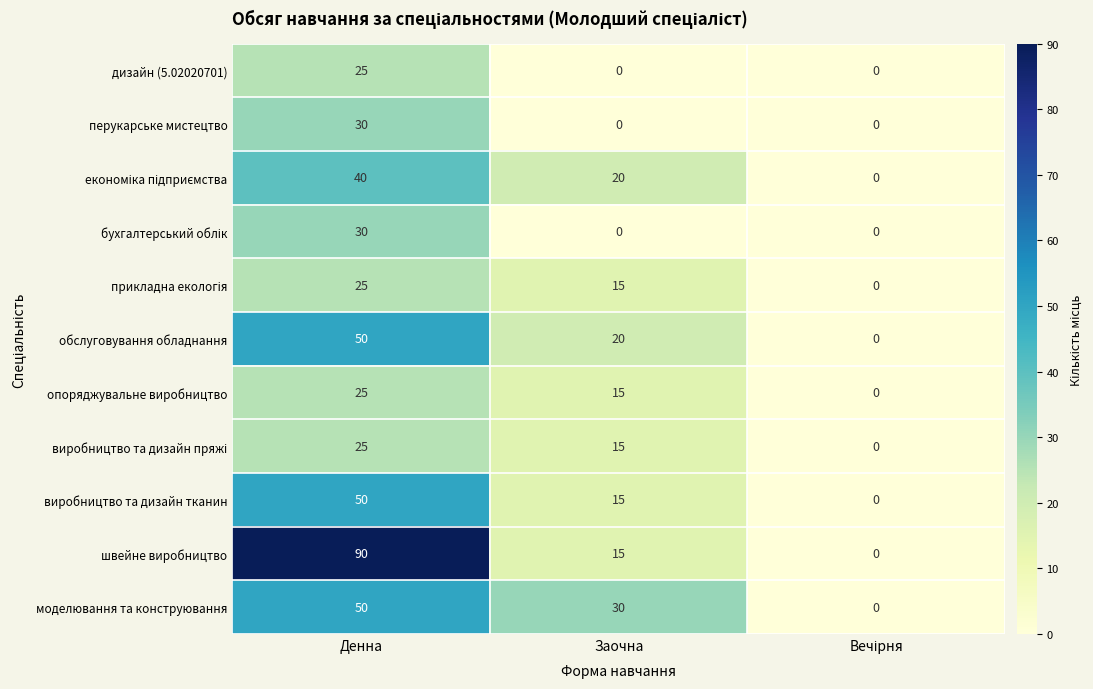

Where does the моделювання та конструювання series first go above 30?

Денна